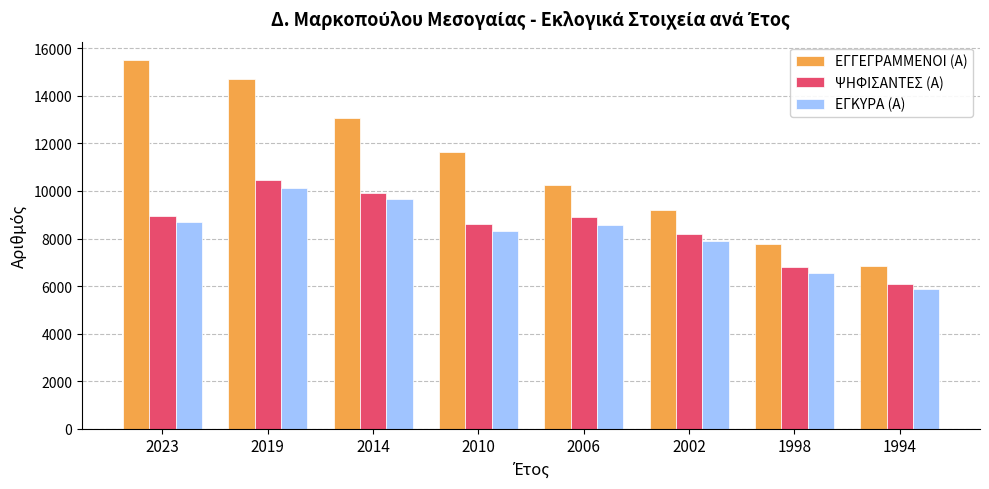

How many bars are there in each group?

3